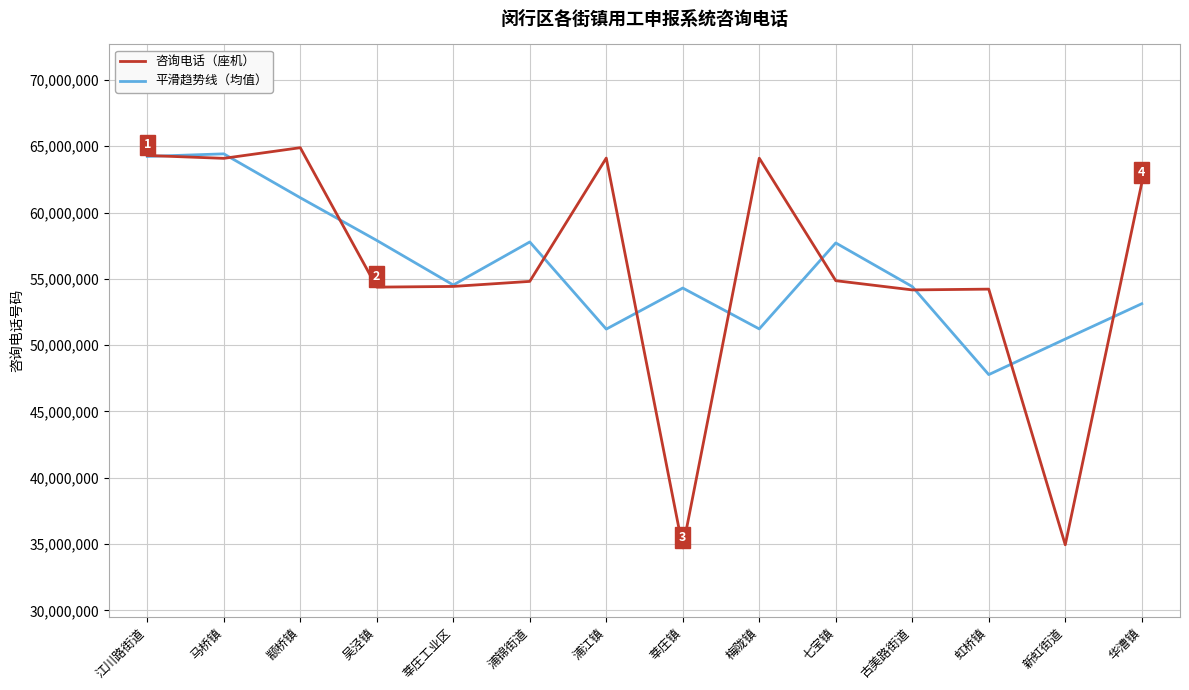

What value does the 平滑趋势线（均值） series have at 浦江镇?

51210477.0